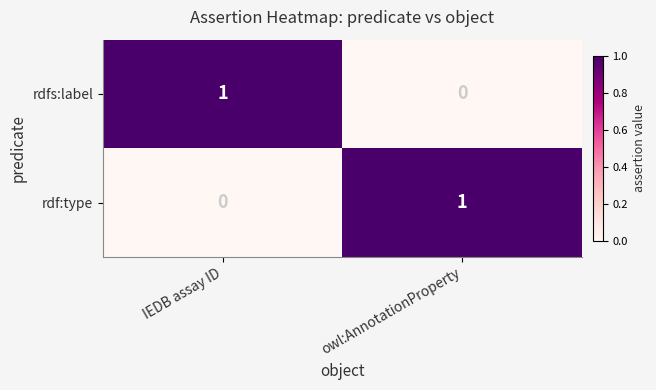

Is the value of rdfs:label at owl:AnnotationProperty greater than the value of rdf:type at owl:AnnotationProperty?

No